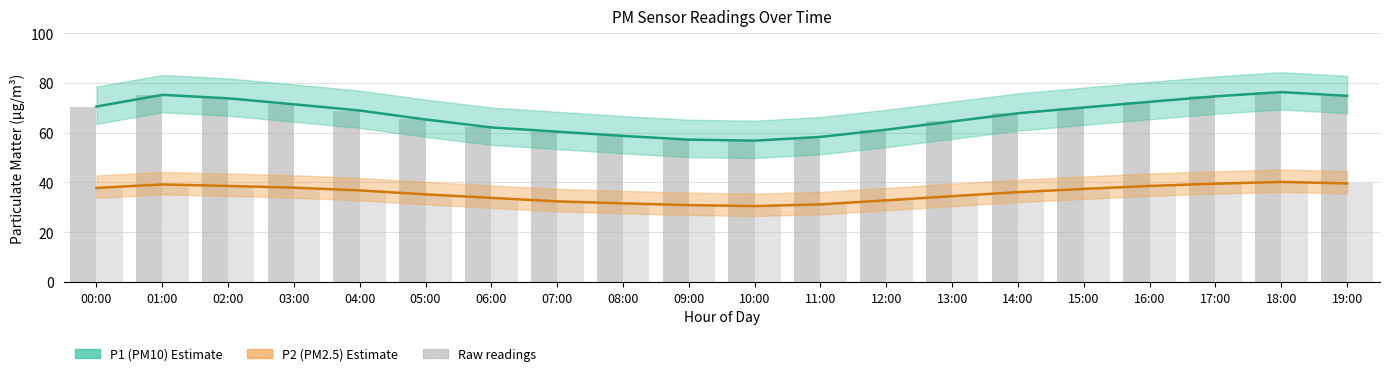

What position from the right is 13:00?

7